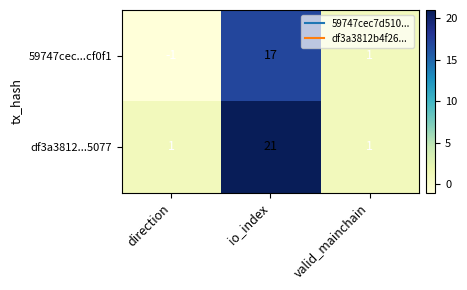

True or false: 59747cec...cf0f1 has a value of 1 at valid_mainchain.

True